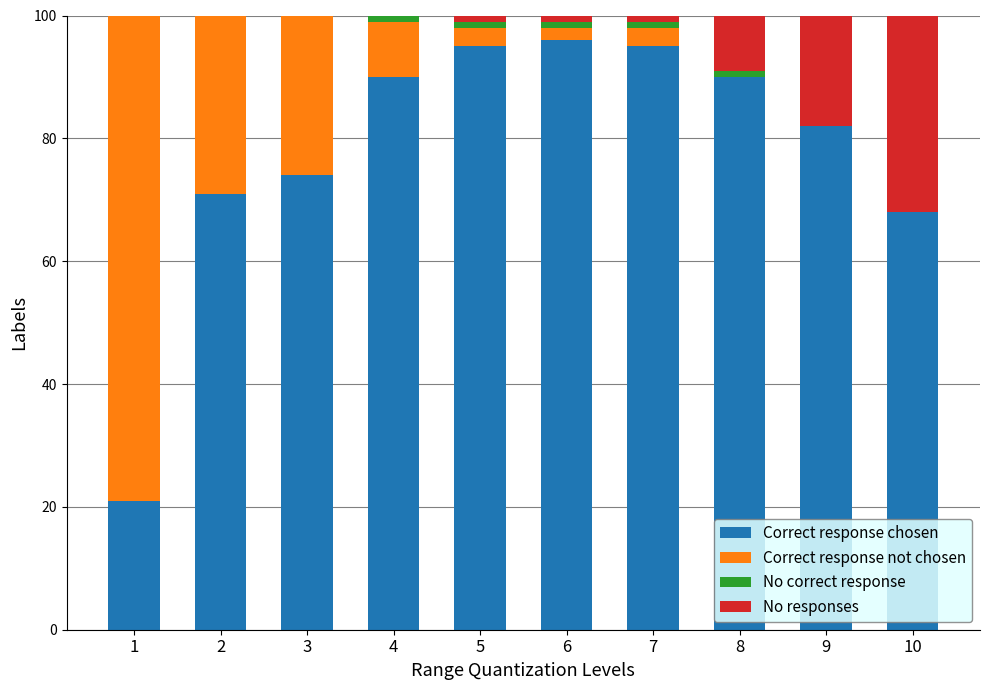

What are all the series names shown in the legend?

Correct response chosen, Correct response not chosen, No correct response, No responses